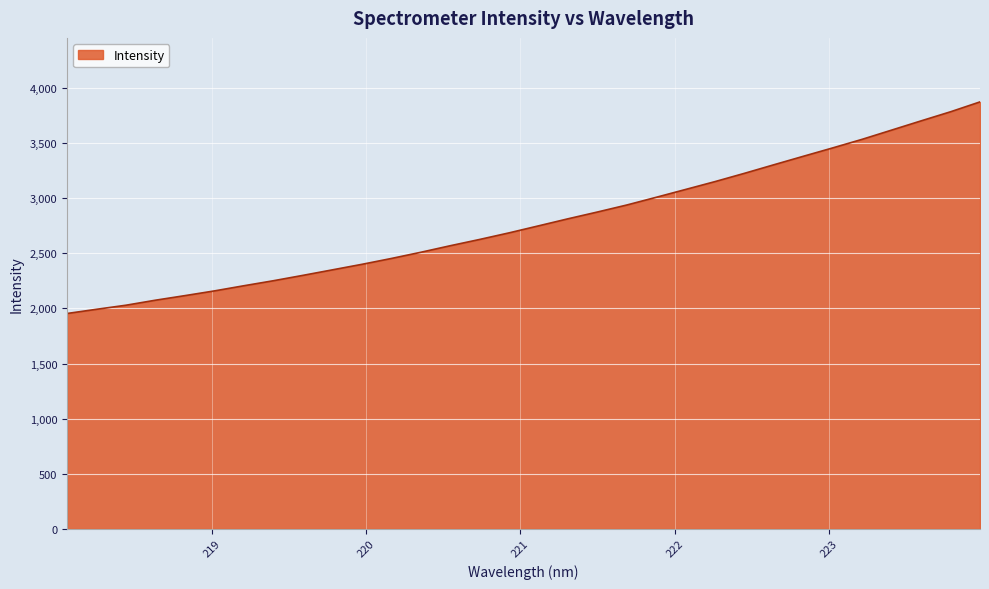

What is the smallest value displayed?

1954.3